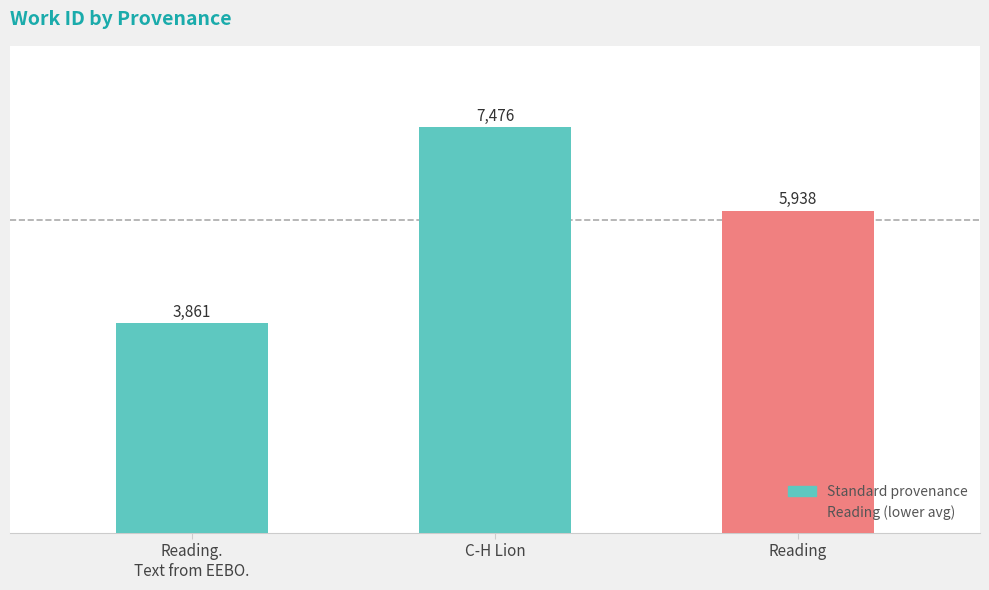

Reading right to left, list all the values displayed in this chart.

5938	7476	3861